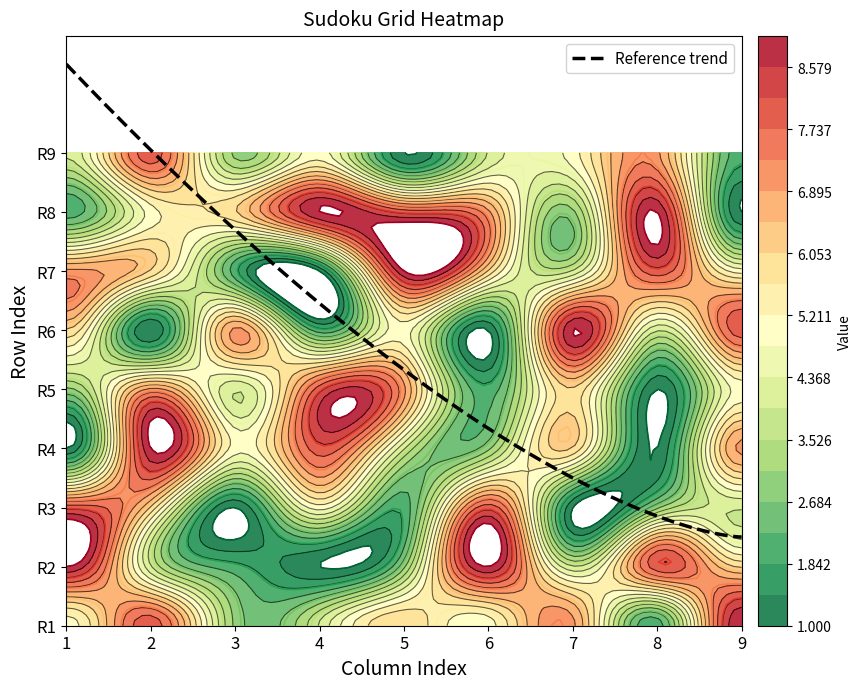

At which label does 2 reach its peak?

3